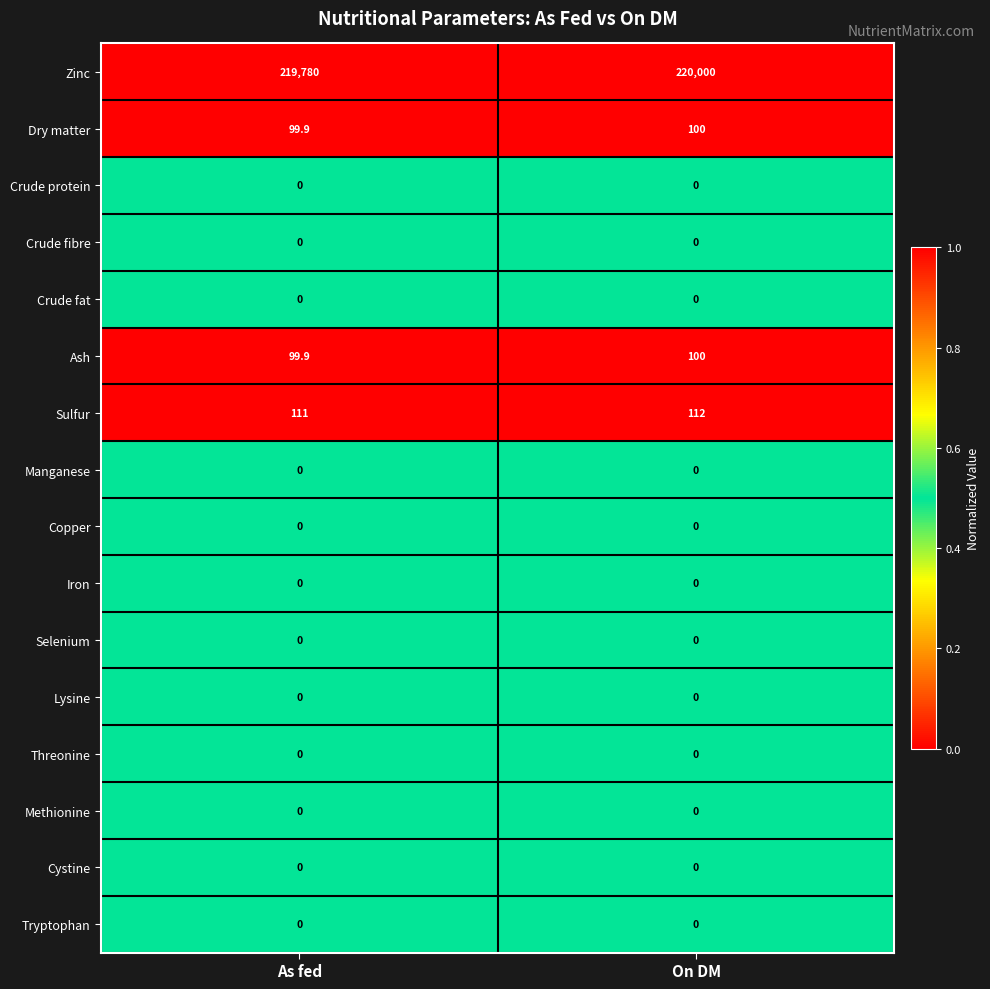

What is the average value of the Dry matter series?

100.0